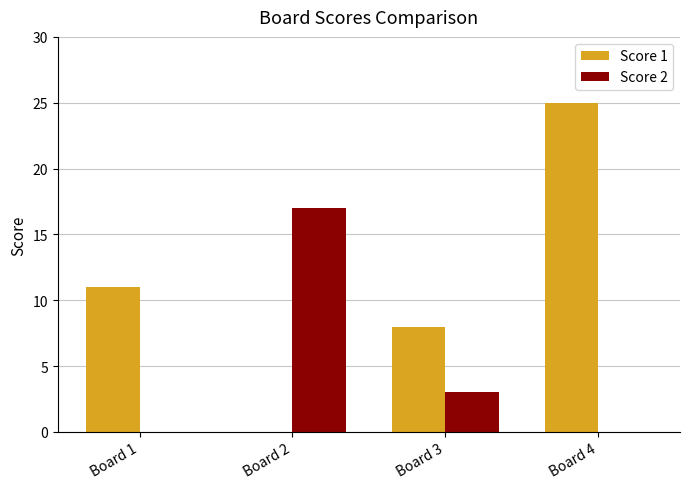

Reading left to right, what are all the values shown in this chart?

Score 1: 11	0	8	25
Score 2: 0	17	3	0